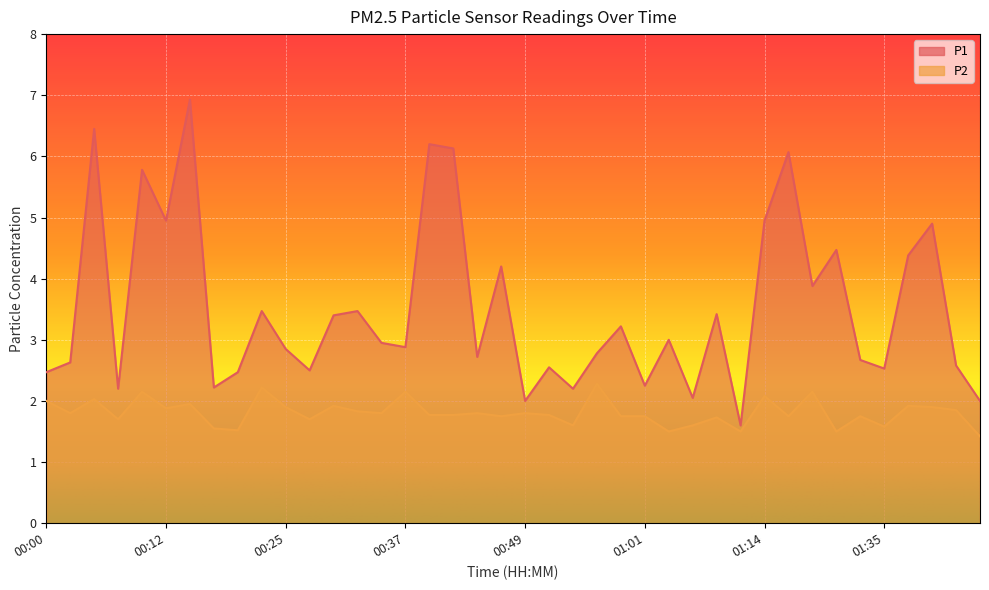

What is the maximum value shown in the chart?

6.9